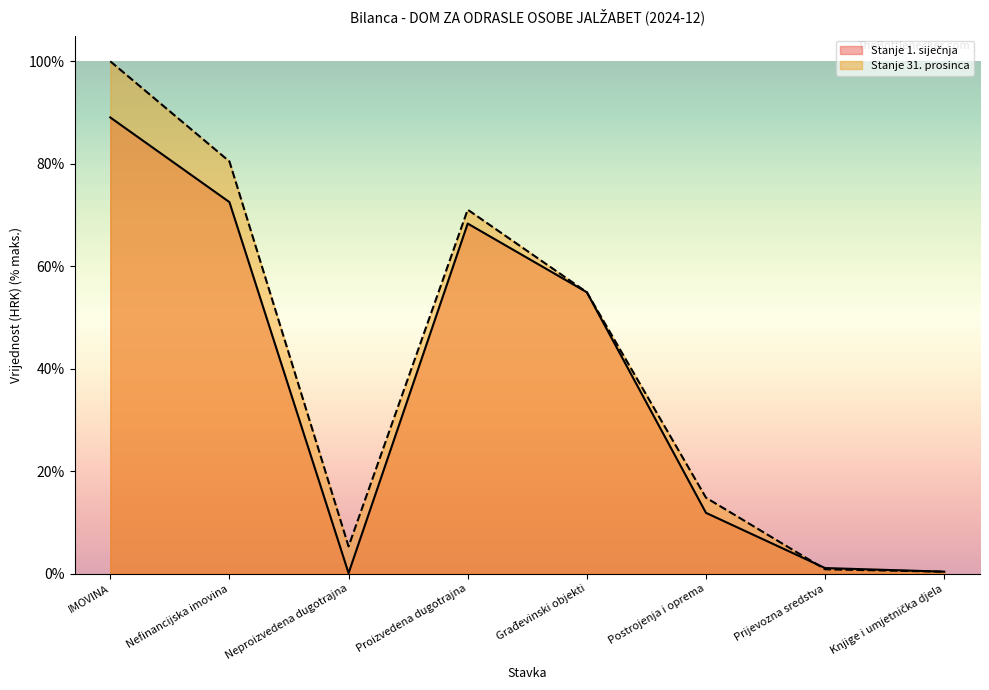

Does the chart have visible grid lines?

No